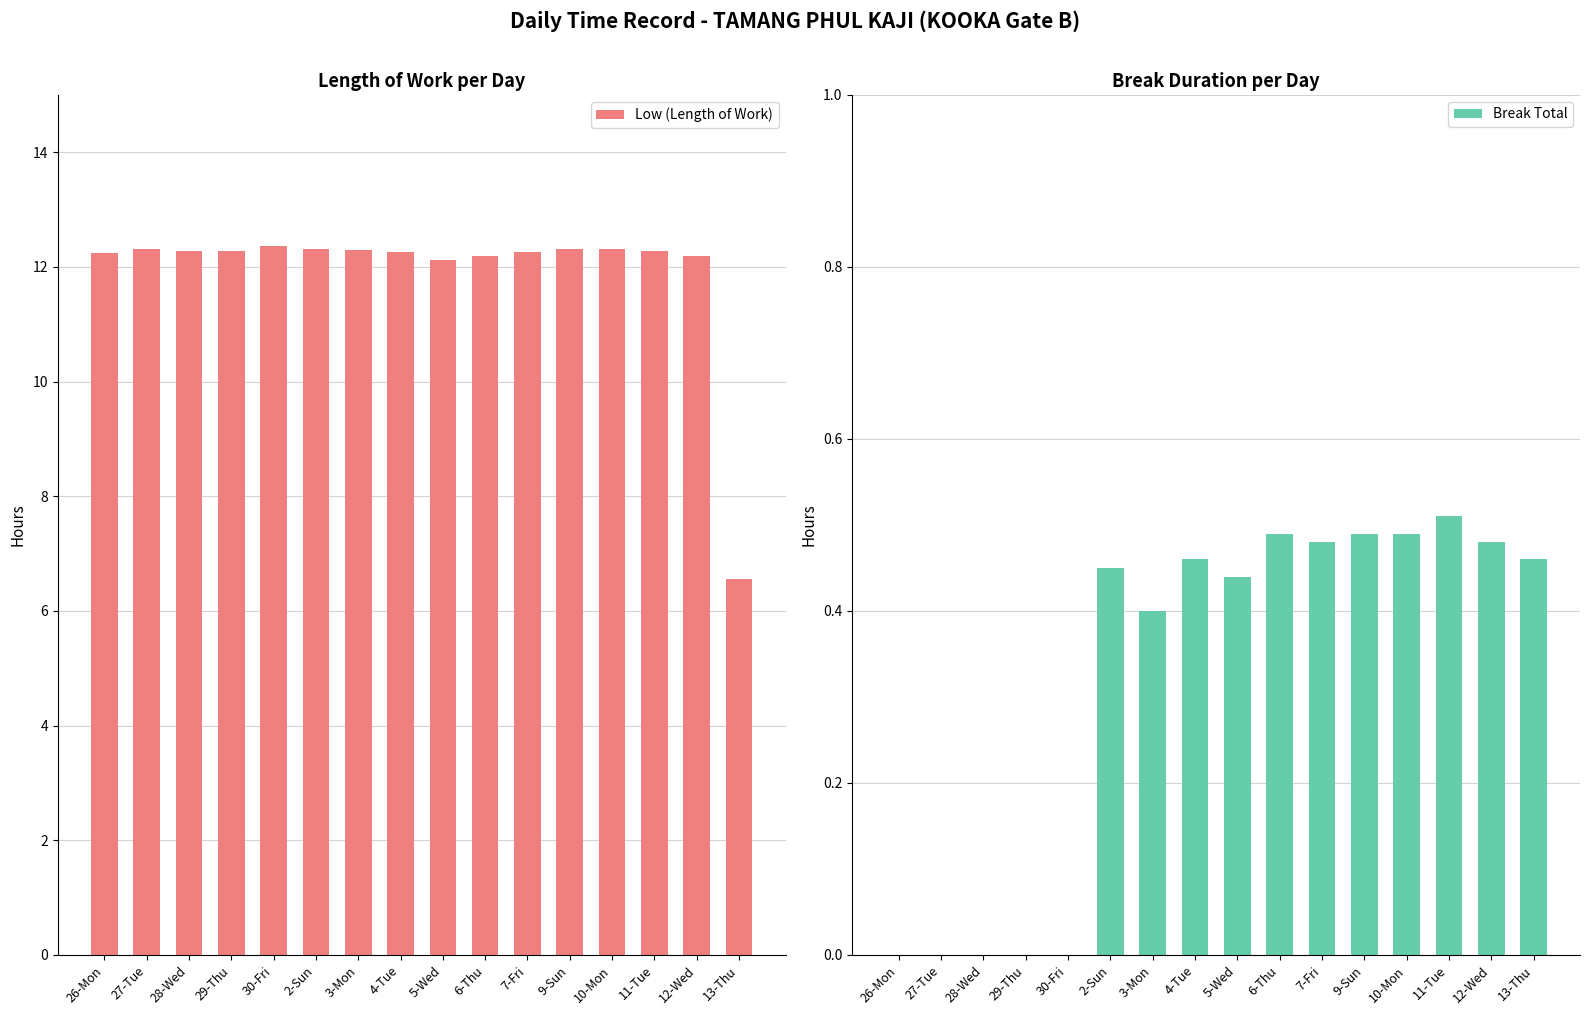

What is the sum of the Low (Length of Work) values at 5-Wed and 30-Fri?

24.5